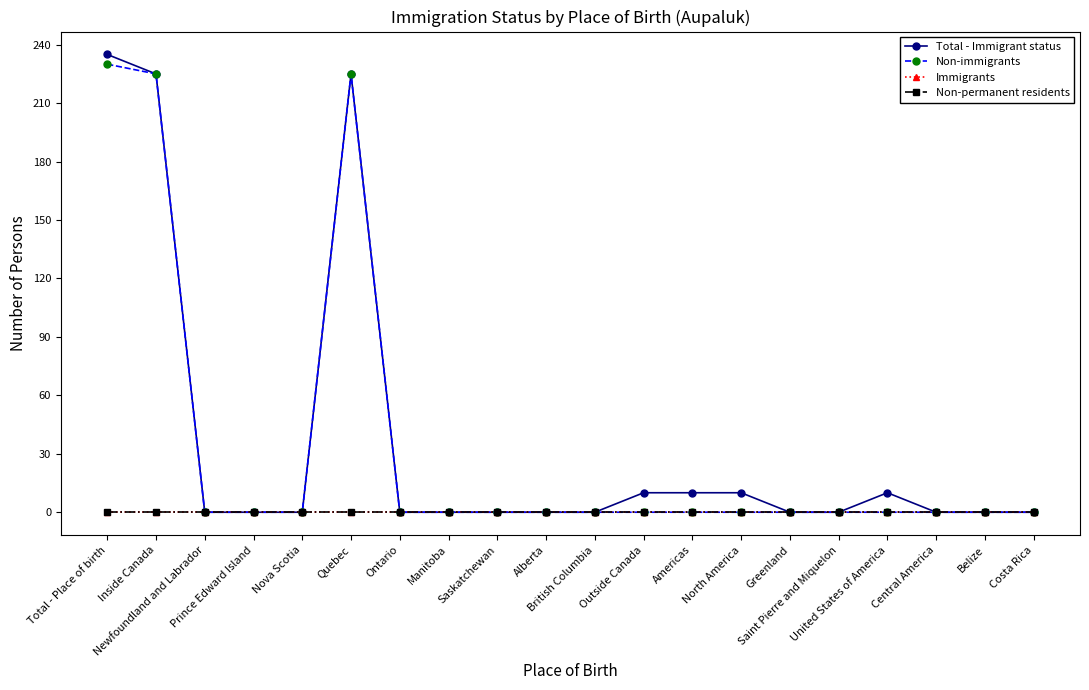

Does the chart have visible grid lines?

No